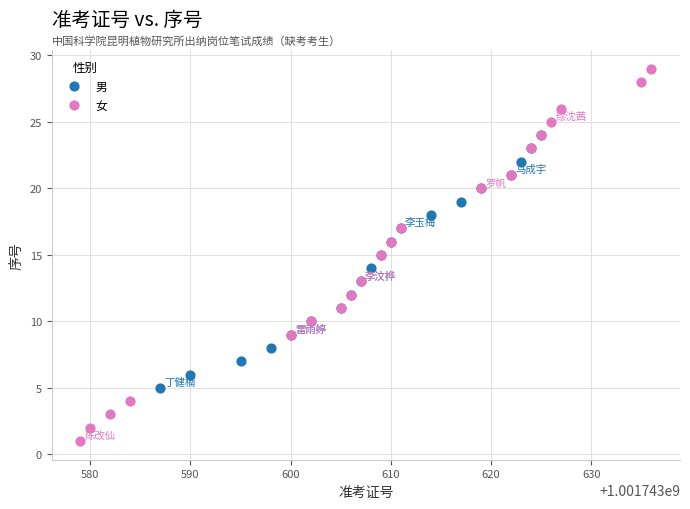

Which series reaches the maximum Y coordinate?

女